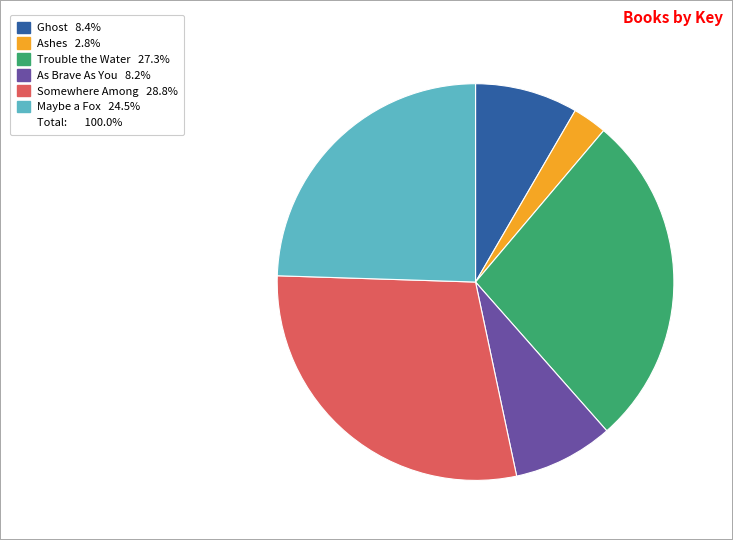

Is there a majority slice in this chart?

No